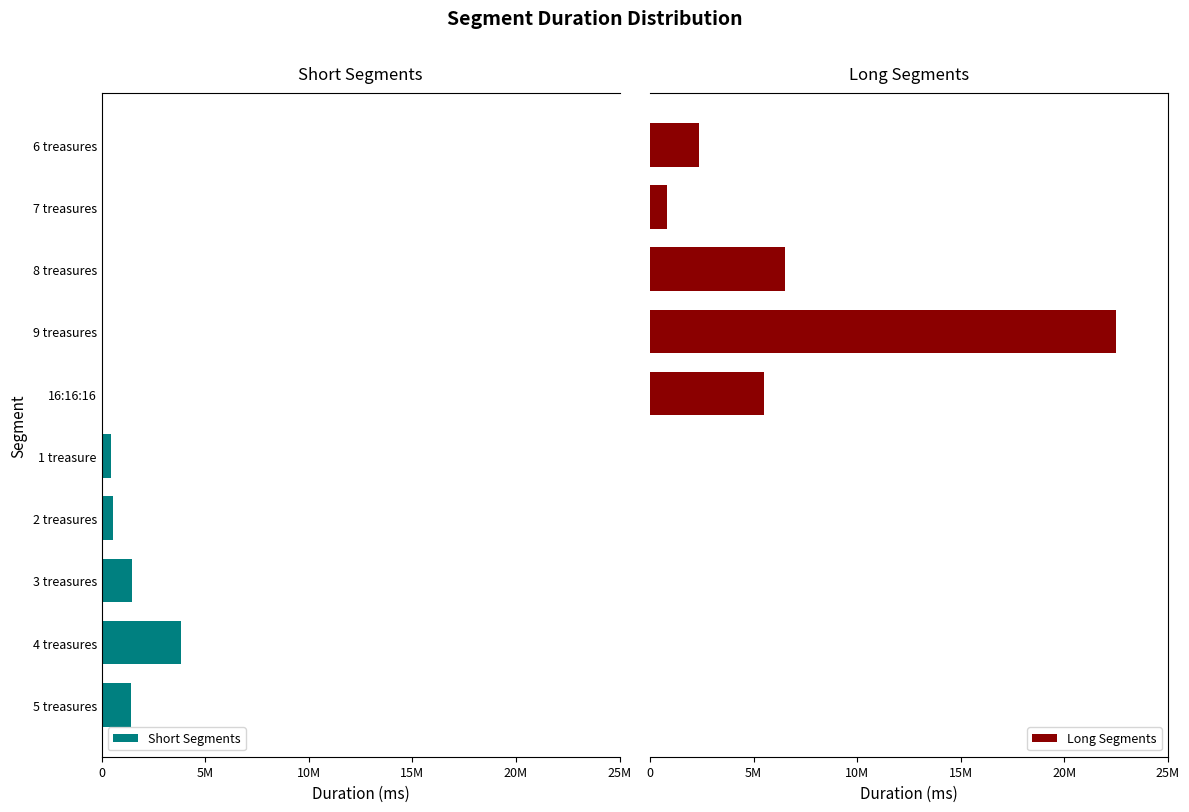

List the series in order of their overall mean, lowest first.

Short Segments, Long Segments